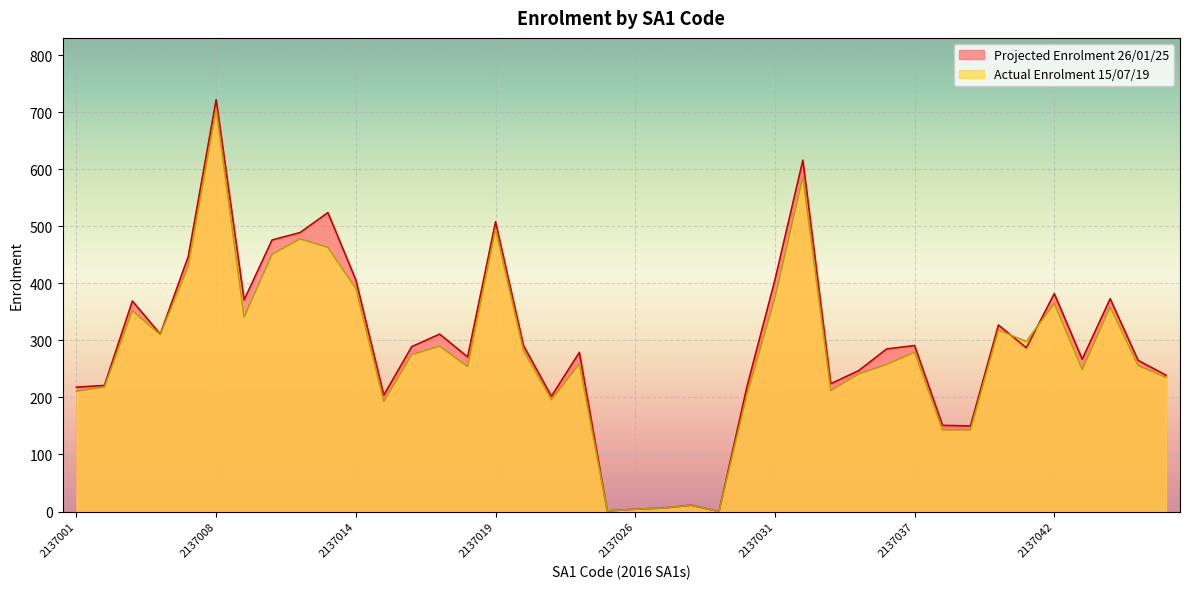

Is it true that Actual Enrolment 15/07/19 equals 279 at 2137037?

True